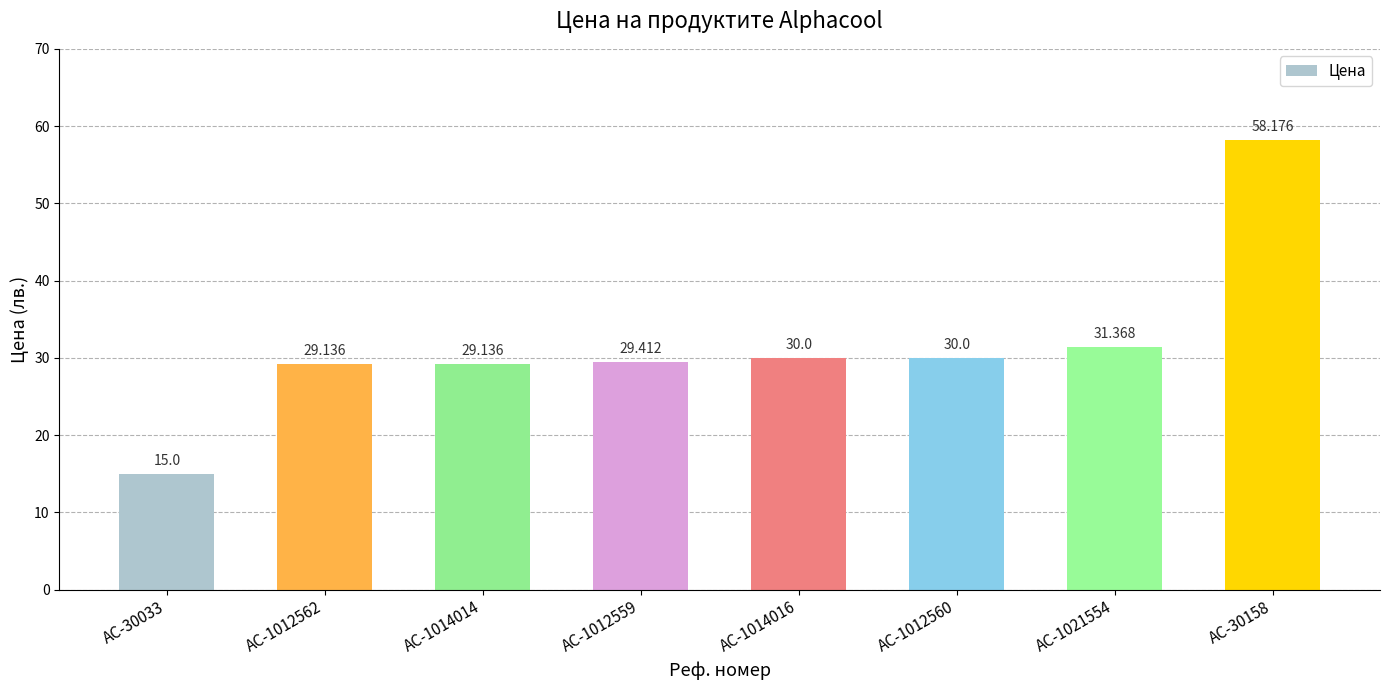

What is the greatest value displayed?

58.2